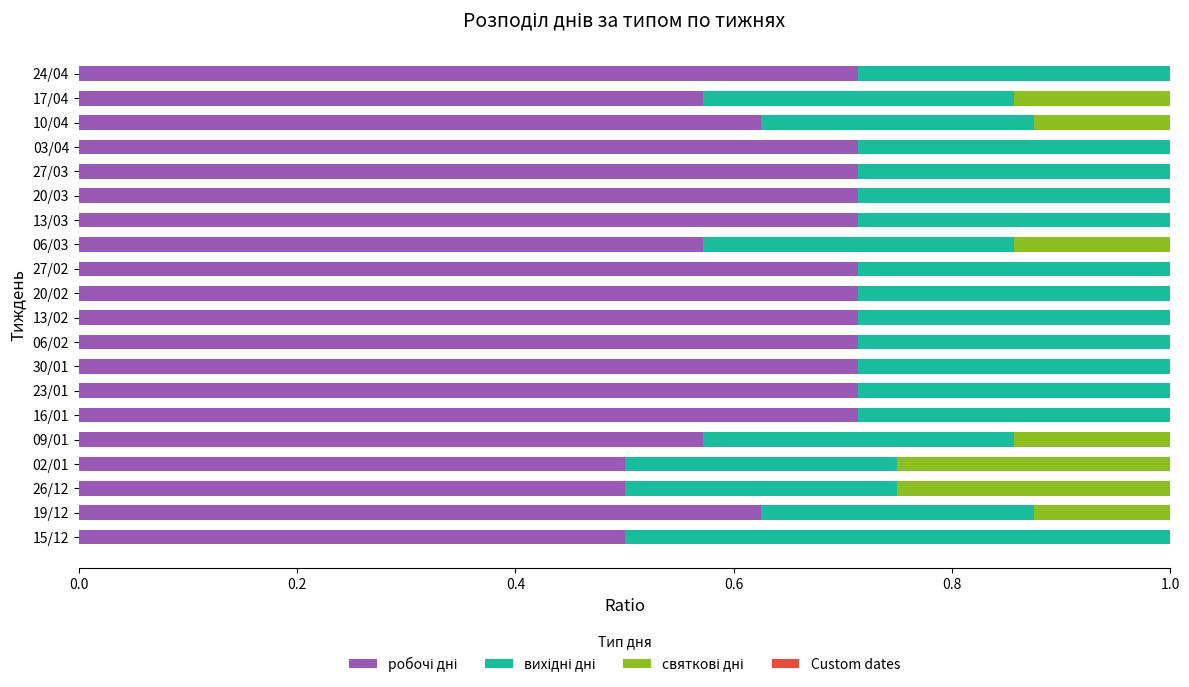

What is the total value across all series at 27/02?

1.0